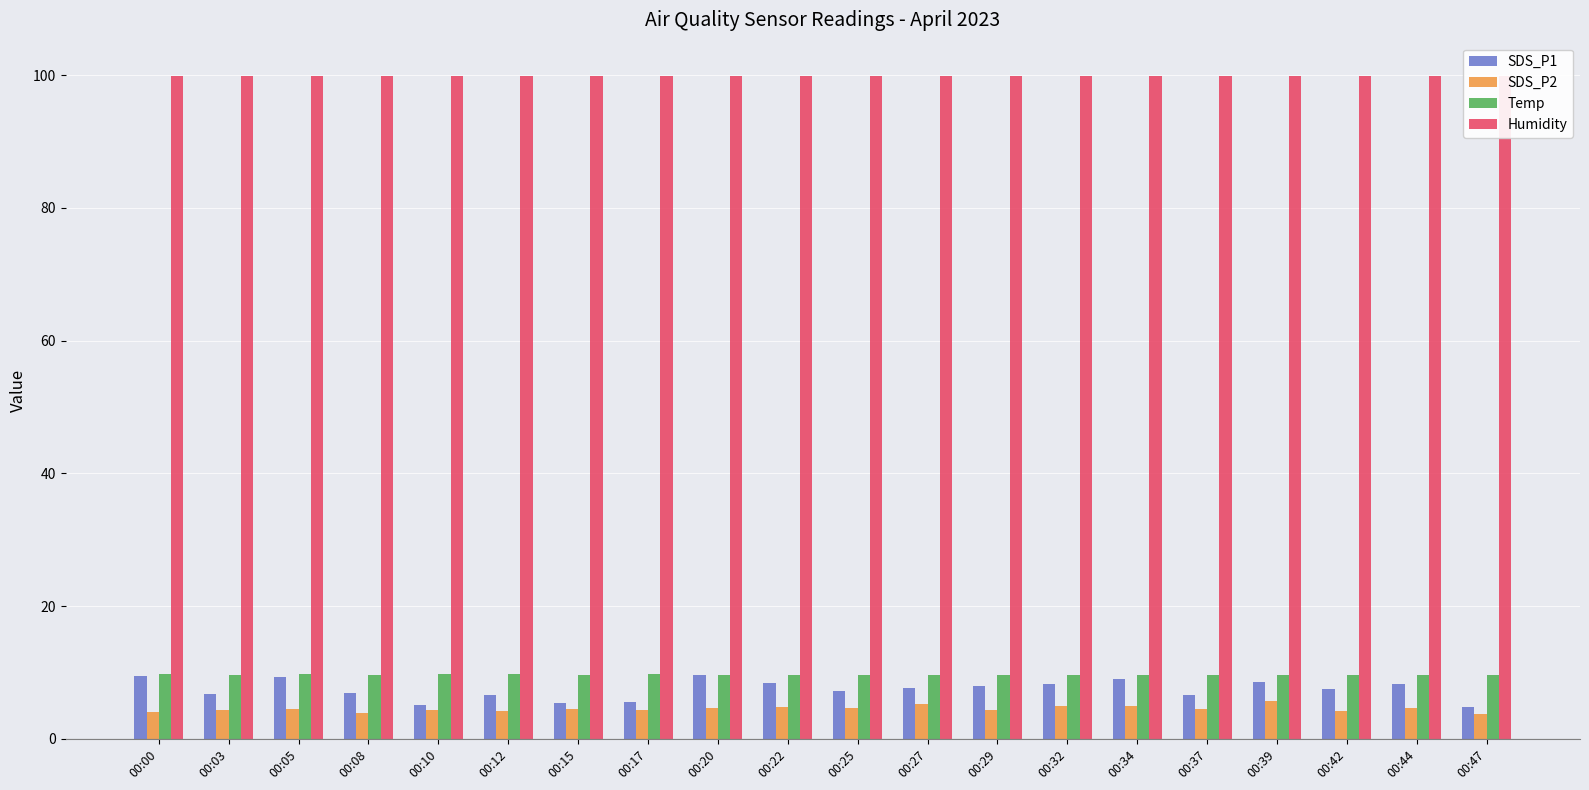

Reading left to right, list all the values displayed in this chart.

SDS_P1: 9.5	6.8	9.3	7.0	5.1	6.7	5.4	5.6	9.7	8.4	7.2	7.7	7.9	8.3	8.9	6.7	8.6	7.5	8.3	4.8
SDS_P2: 4.1	4.4	4.5	4.0	4.3	4.2	4.5	4.4	4.7	4.8	4.6	5.2	4.3	4.9	5.0	4.5	5.7	4.2	4.7	3.8
Temp: 9.8	9.7	9.8	9.7	9.8	9.8	9.7	9.8	9.7	9.7	9.7	9.7	9.7	9.7	9.7	9.7	9.7	9.7	9.7	9.7
Humidity: 99.9	99.9	99.9	99.9	99.9	99.9	99.9	99.9	99.9	99.9	99.9	99.9	99.9	99.9	99.9	99.9	99.9	99.9	99.9	99.9